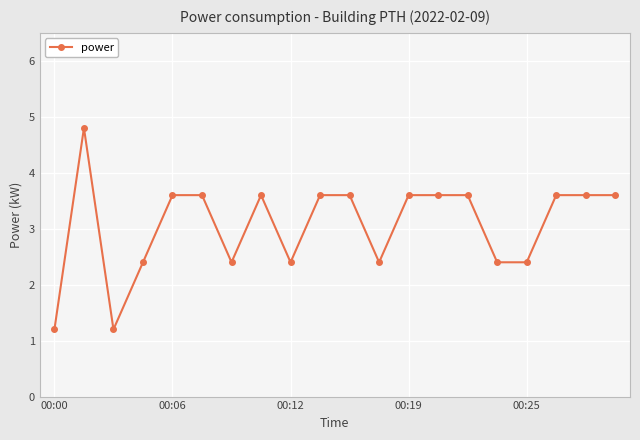

Reading left to right, extract all data points from this chart.

1.2	4.8	1.2	2.4	3.6	3.6	2.4	3.6	2.4	3.6	3.6	2.4	3.6	3.6	3.6	2.4	2.4	3.6	3.6	3.6